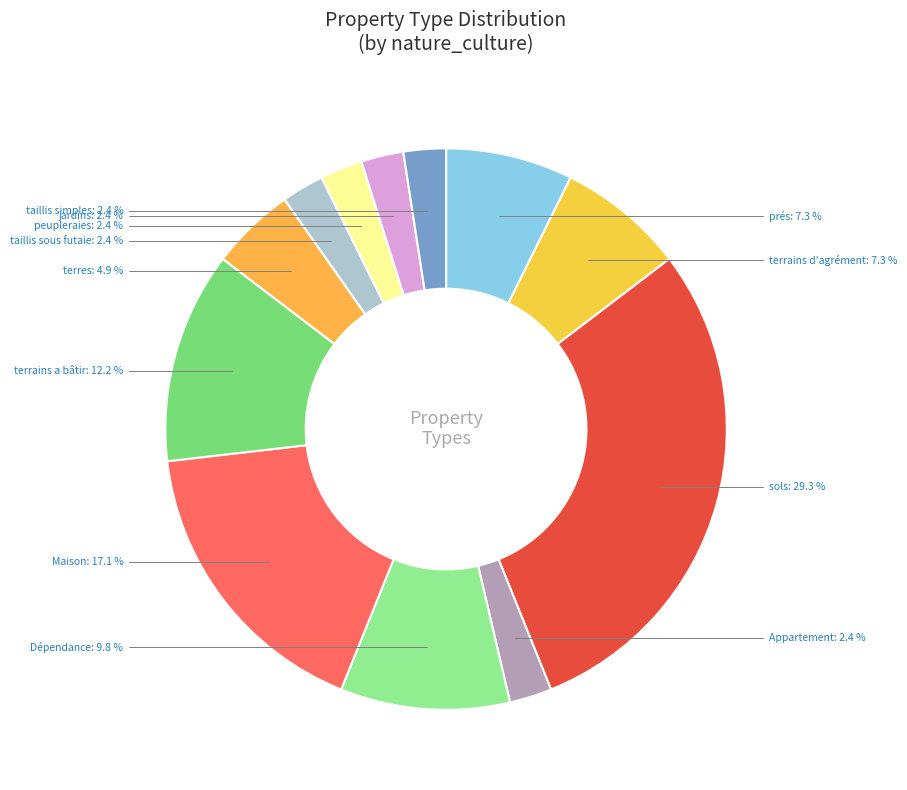

Which slice is the largest?

sols